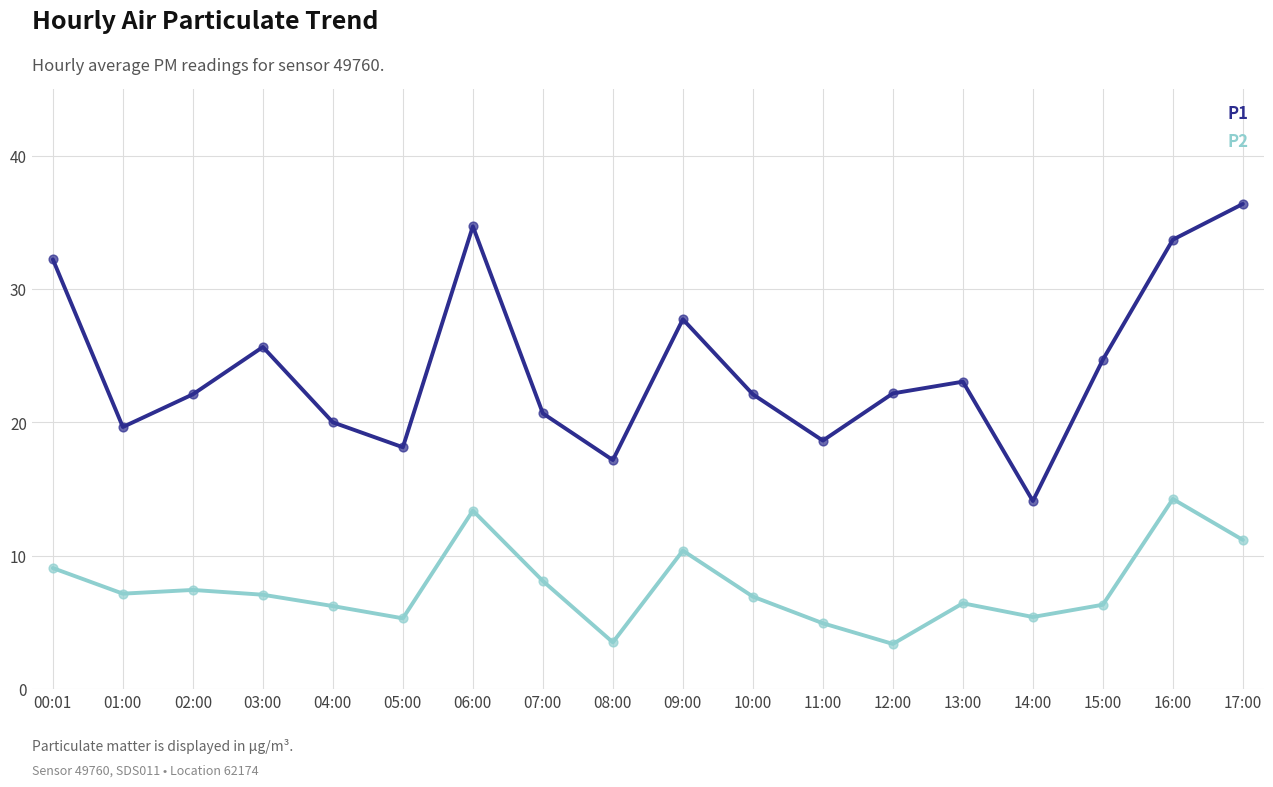

What are all the series names shown in the legend?

P1, P2